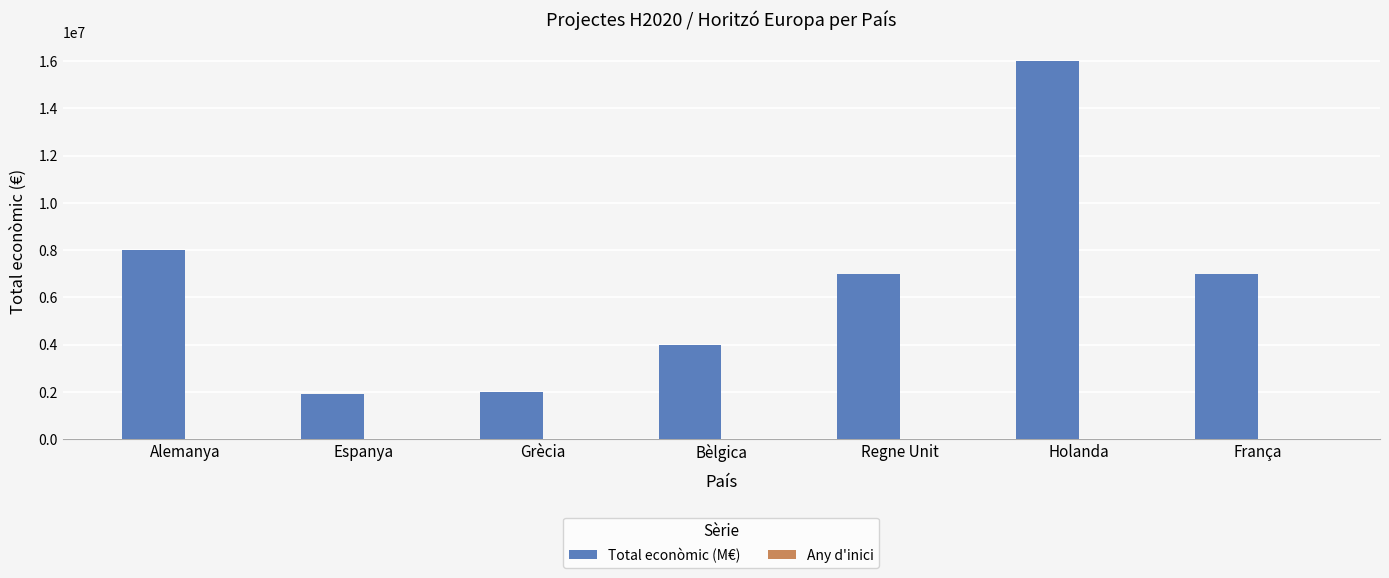

At which category is the sum across all series the highest?

Holanda